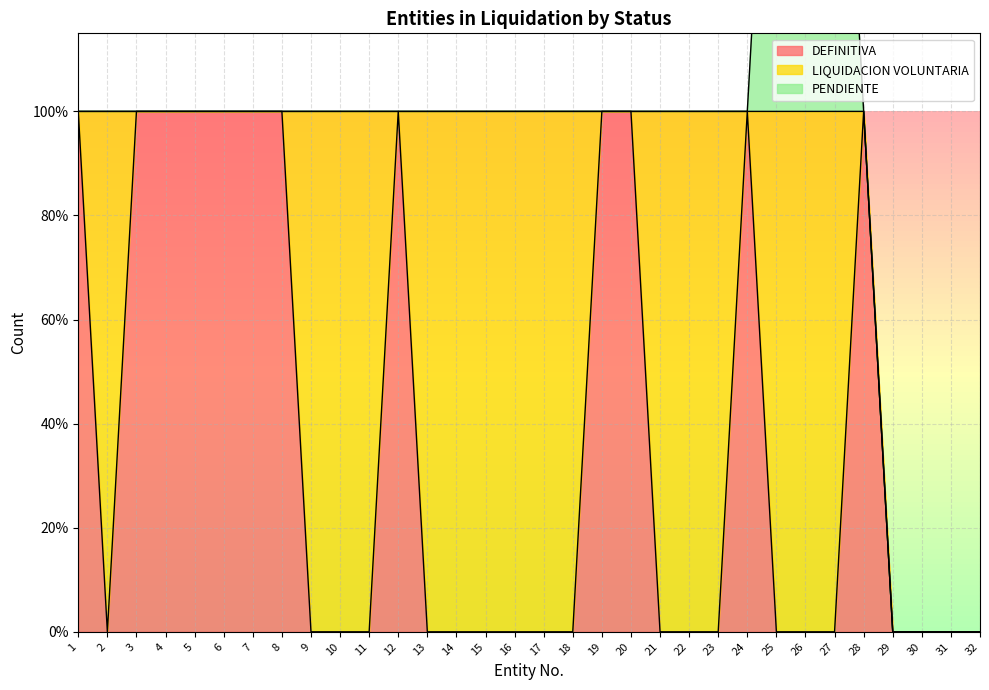

Is it true that LIQUIDACION VOLUNTARIA equals 1 at 12?

False